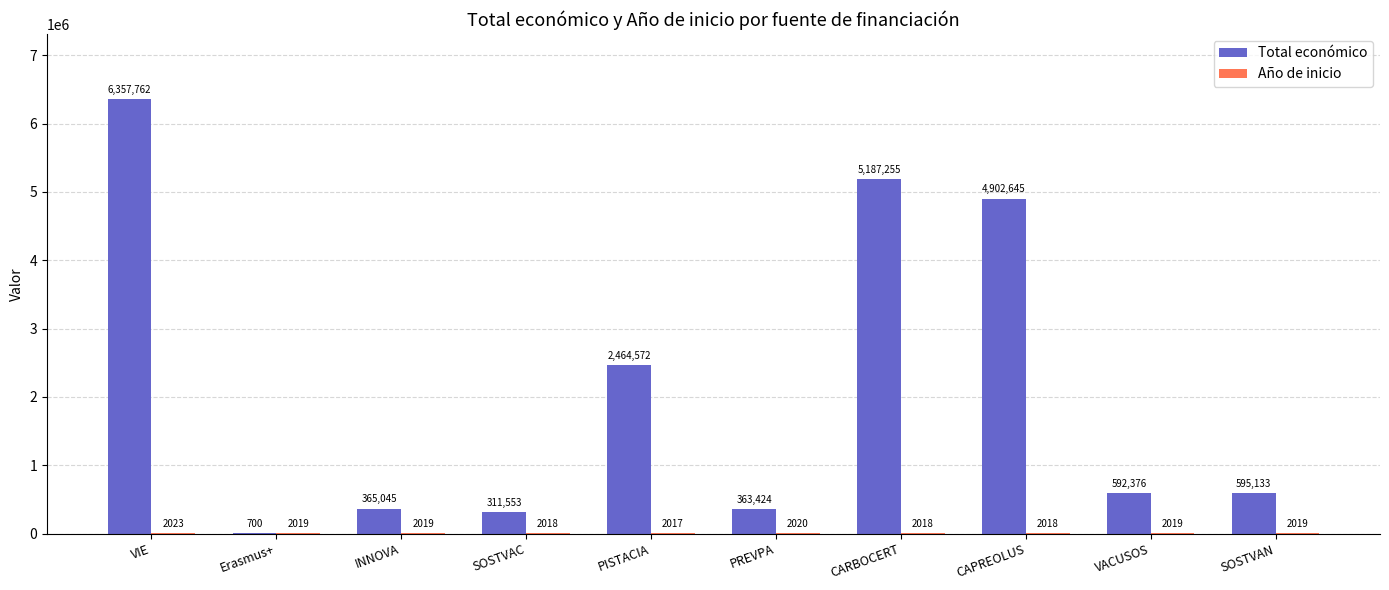

Between Erasmus+ and VACUSOS, which series saw the biggest shift?

Total económico